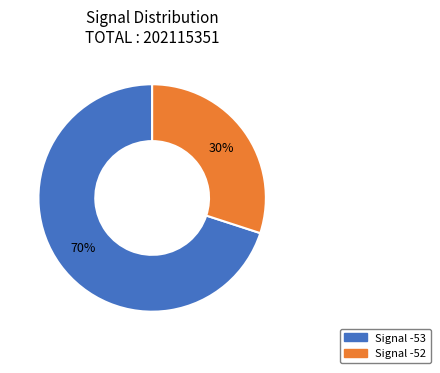

Is there a majority slice in this chart?

Yes